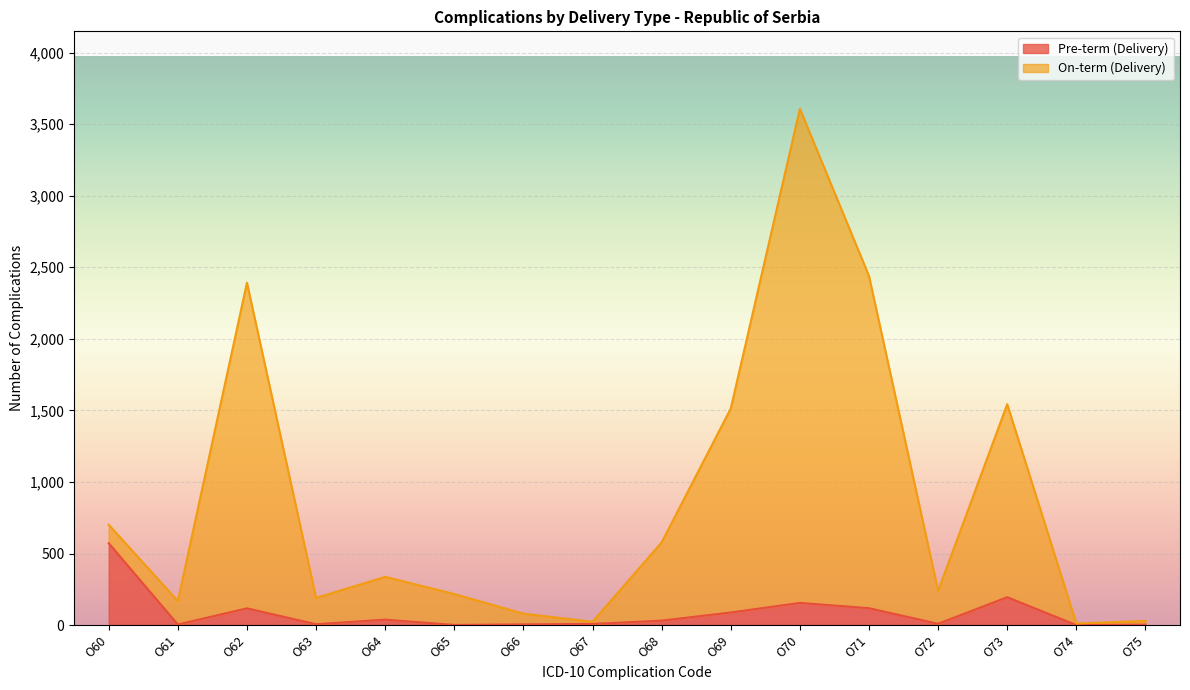

What is the difference between the second highest and second lowest values in the Pre-term (Delivery) series?

194